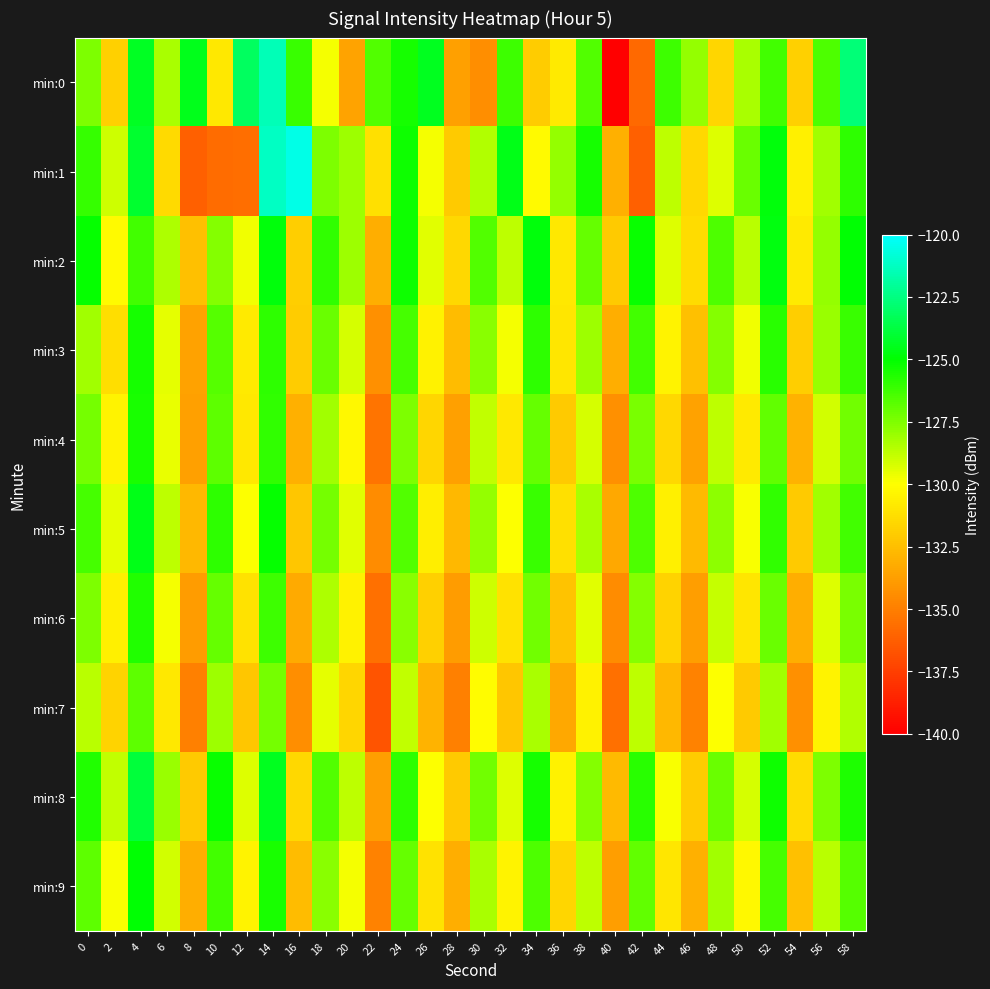

How many distinct data groups are displayed?

10